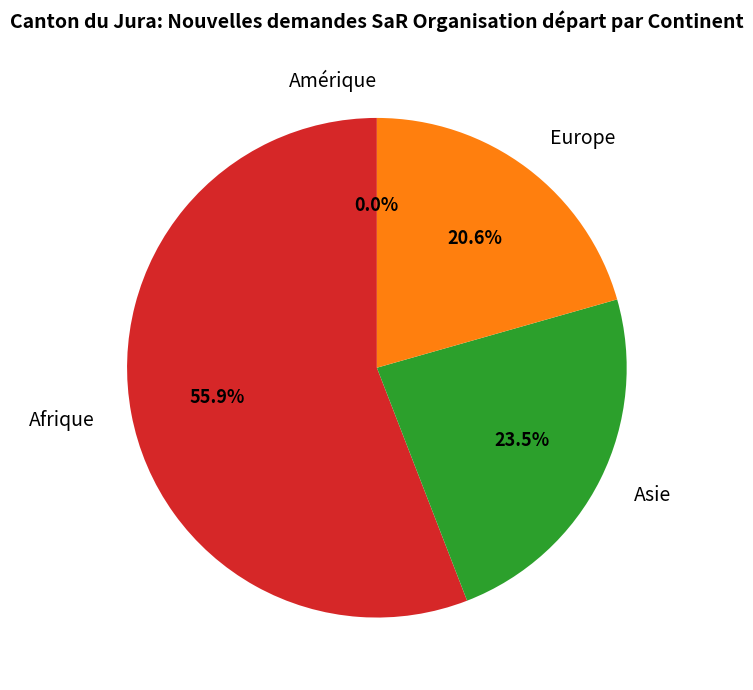

The Afrique slice represents 42% of the pie. True or false?

False